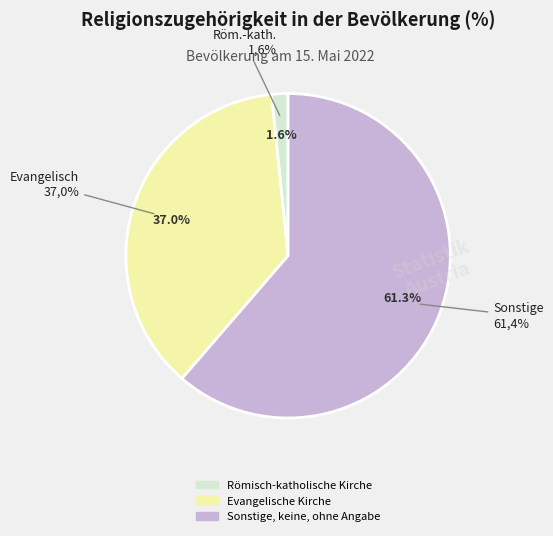

Which has a higher value, Sonstige, keine, ohne Angabe or Evangelische Kirche?

Sonstige, keine, ohne Angabe